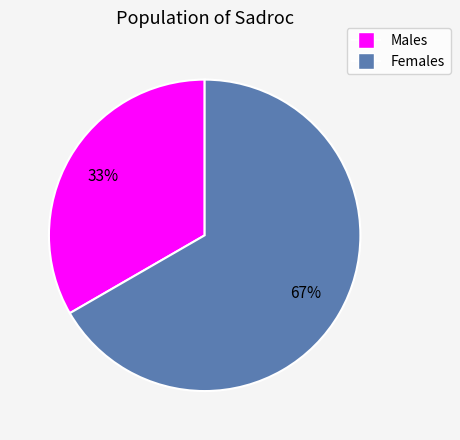

Is there a majority slice in this chart?

Yes